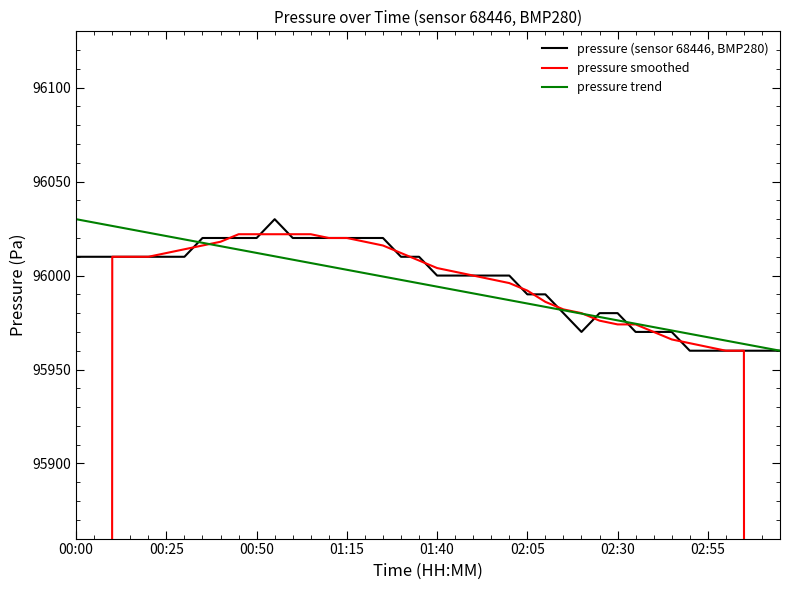

At which label is pressure trend closest to 95995?

19